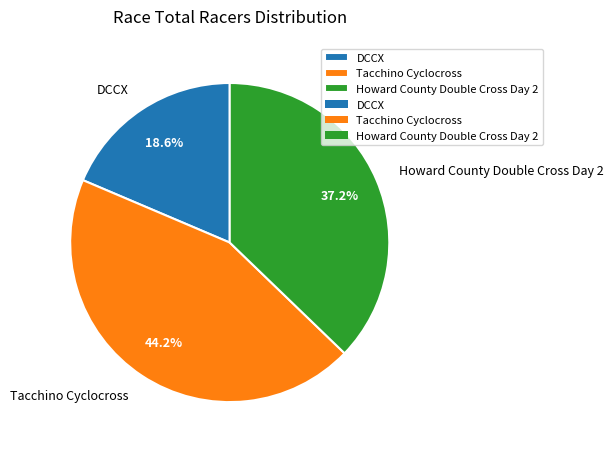

Does Howard County Double Cross Day 2 represent more than half of the total?

No